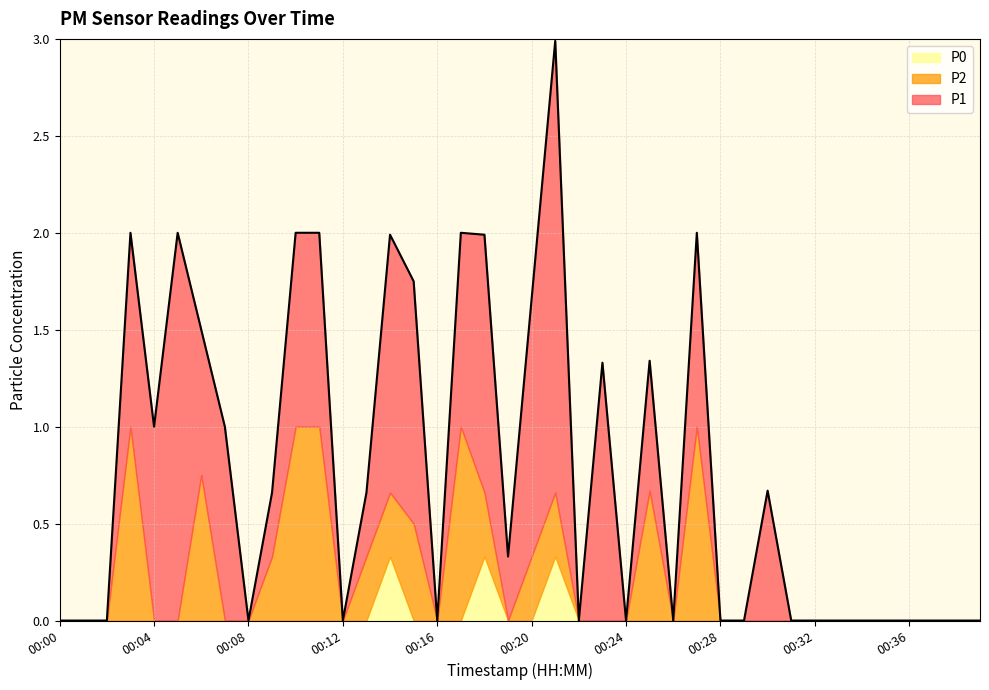

At which label is P1 closest to 1?

00:03